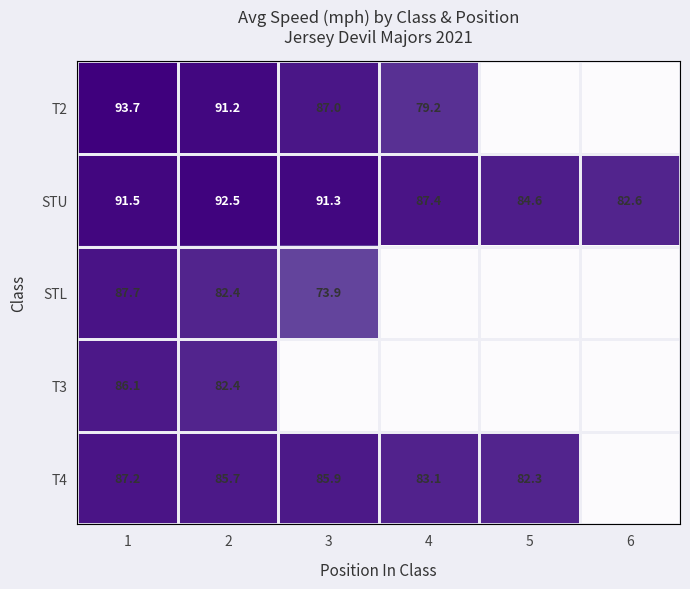

What is the spread (max minus min) of values at 1?

7.6